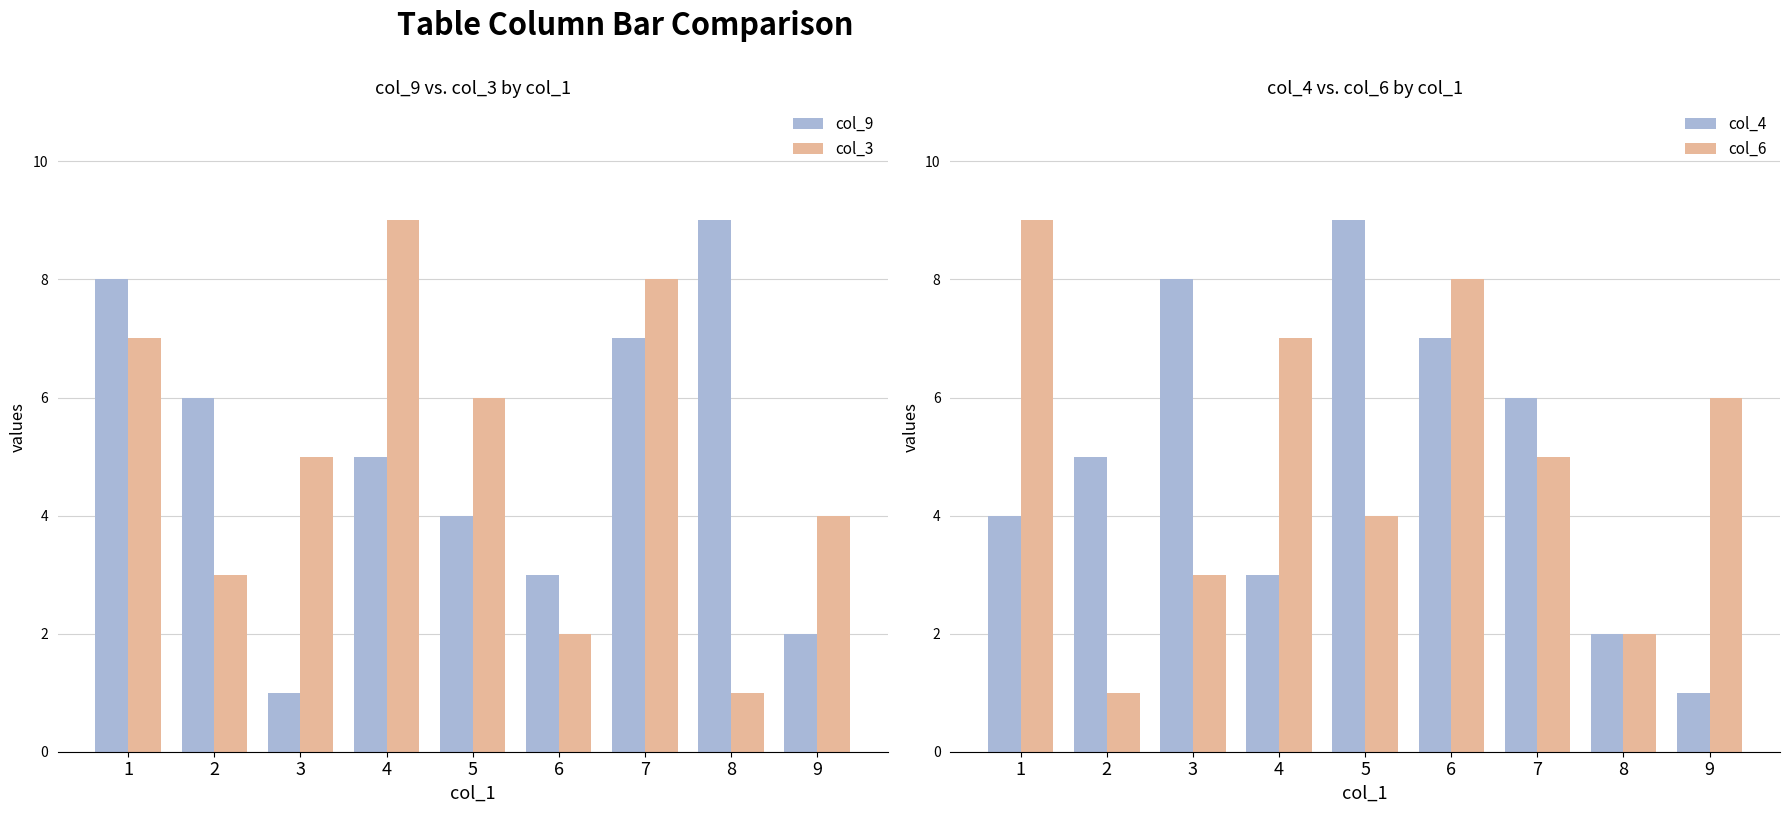

Which series changed the most between 1 and 4?

col_9